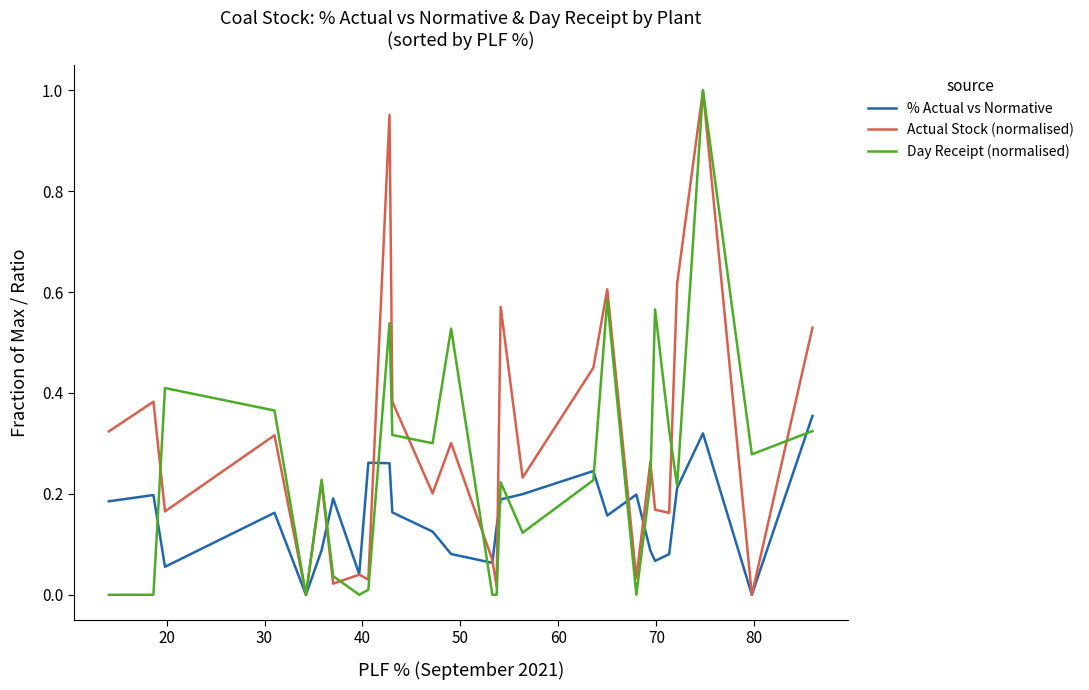

List the series in order of their overall mean, highest first.

Actual Stock (normalised), Day Receipt (normalised), % Actual vs Normative